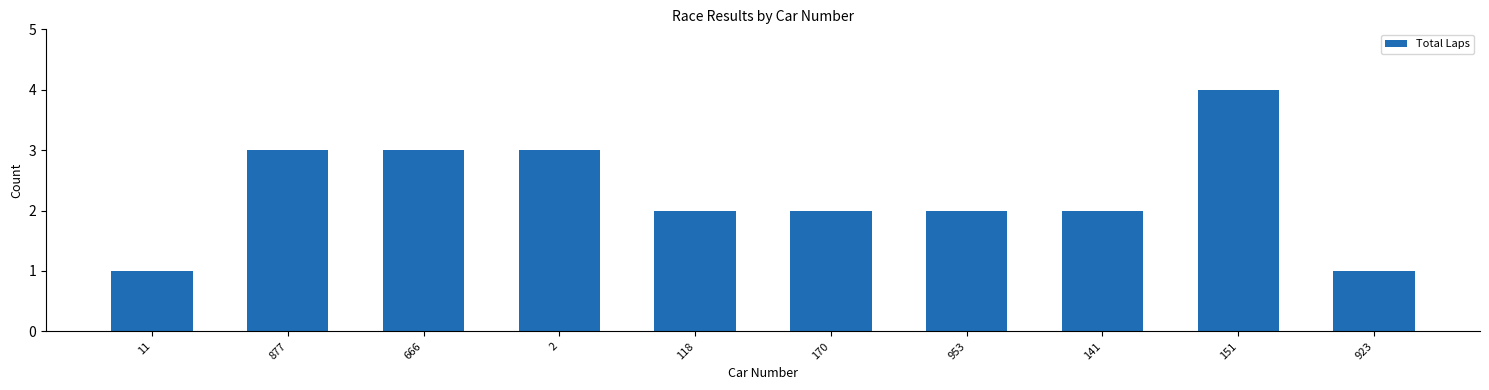

Reading right to left, transcribe all the data shown in this chart.

1	4	2	2	2	2	3	3	3	1